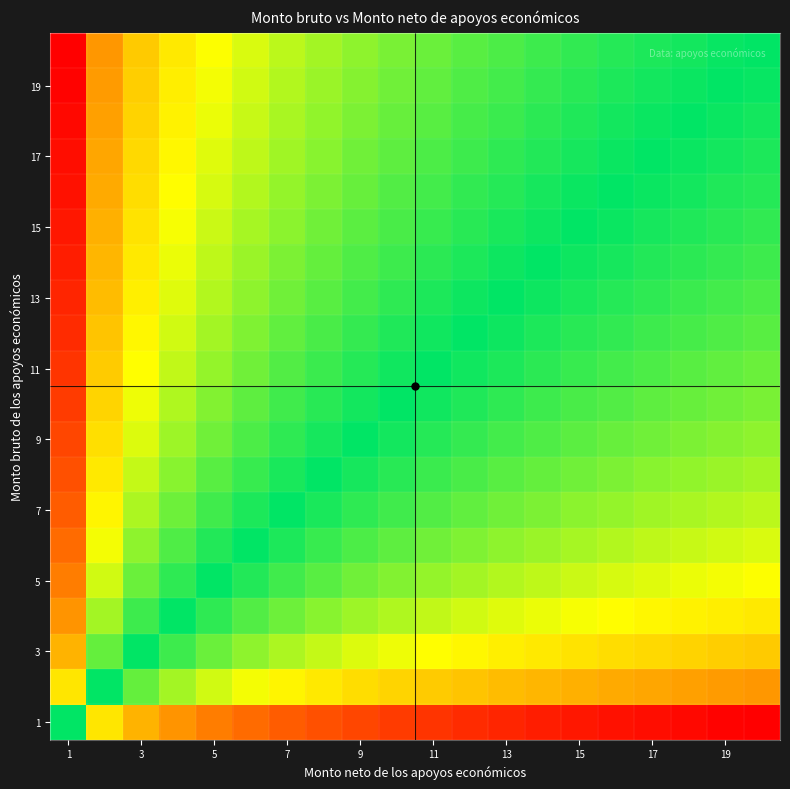

What is the maximum value shown in the chart?

1.0